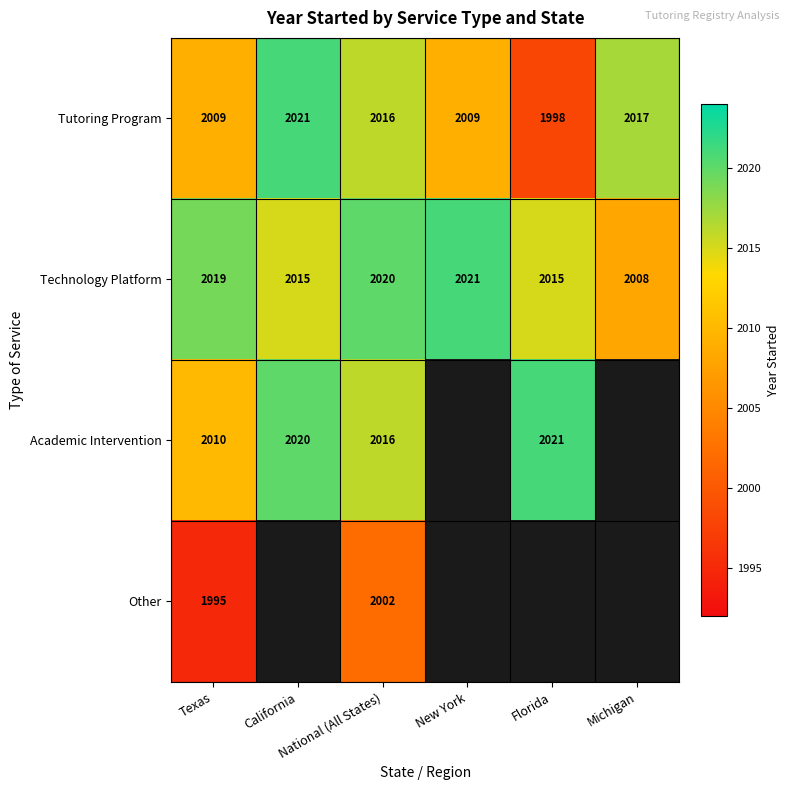

At how many categories does at least one series exceed 2018?

5